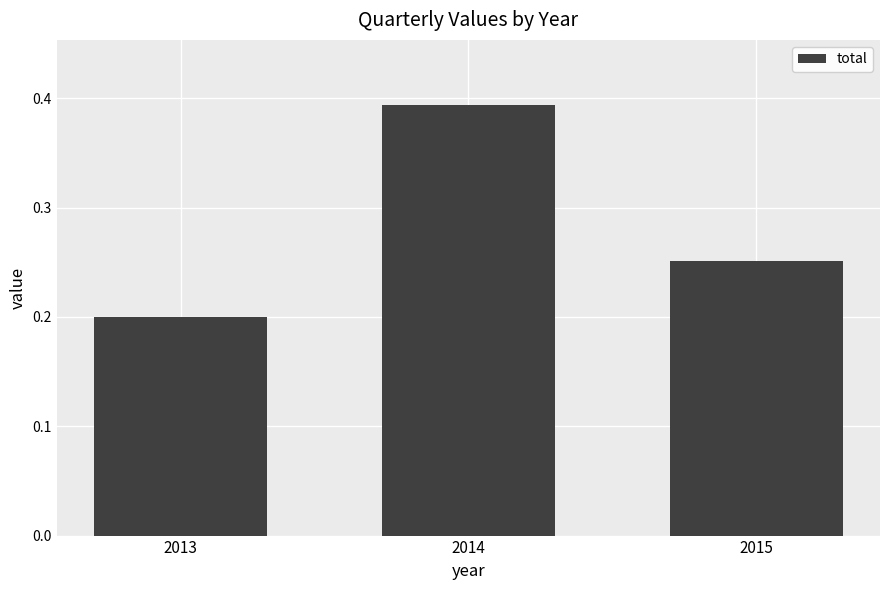

What is the sum of all values?

0.8